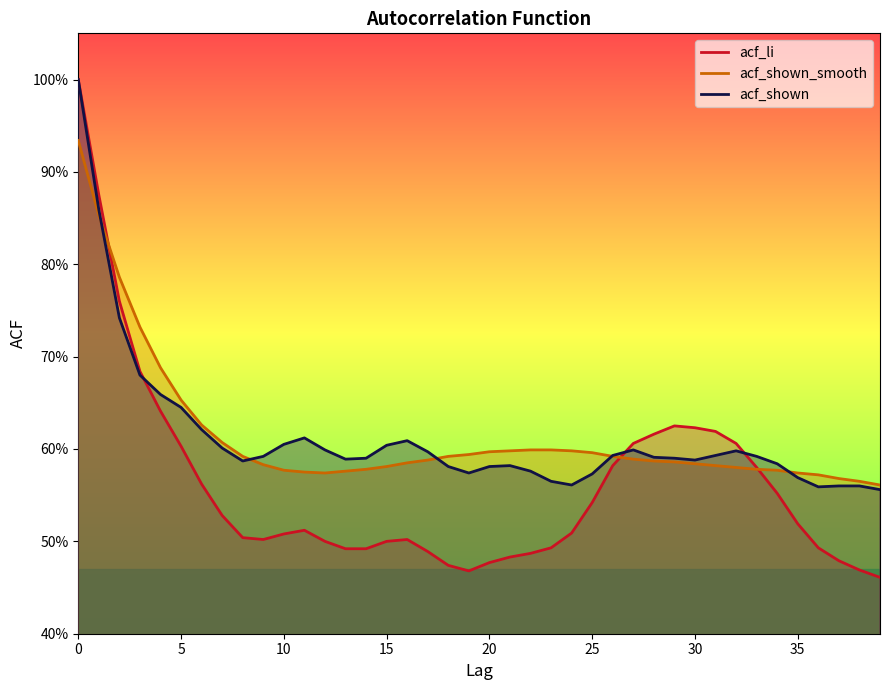

Where do acf_shown_smooth and acf_shown first cross each other?

1 and 2